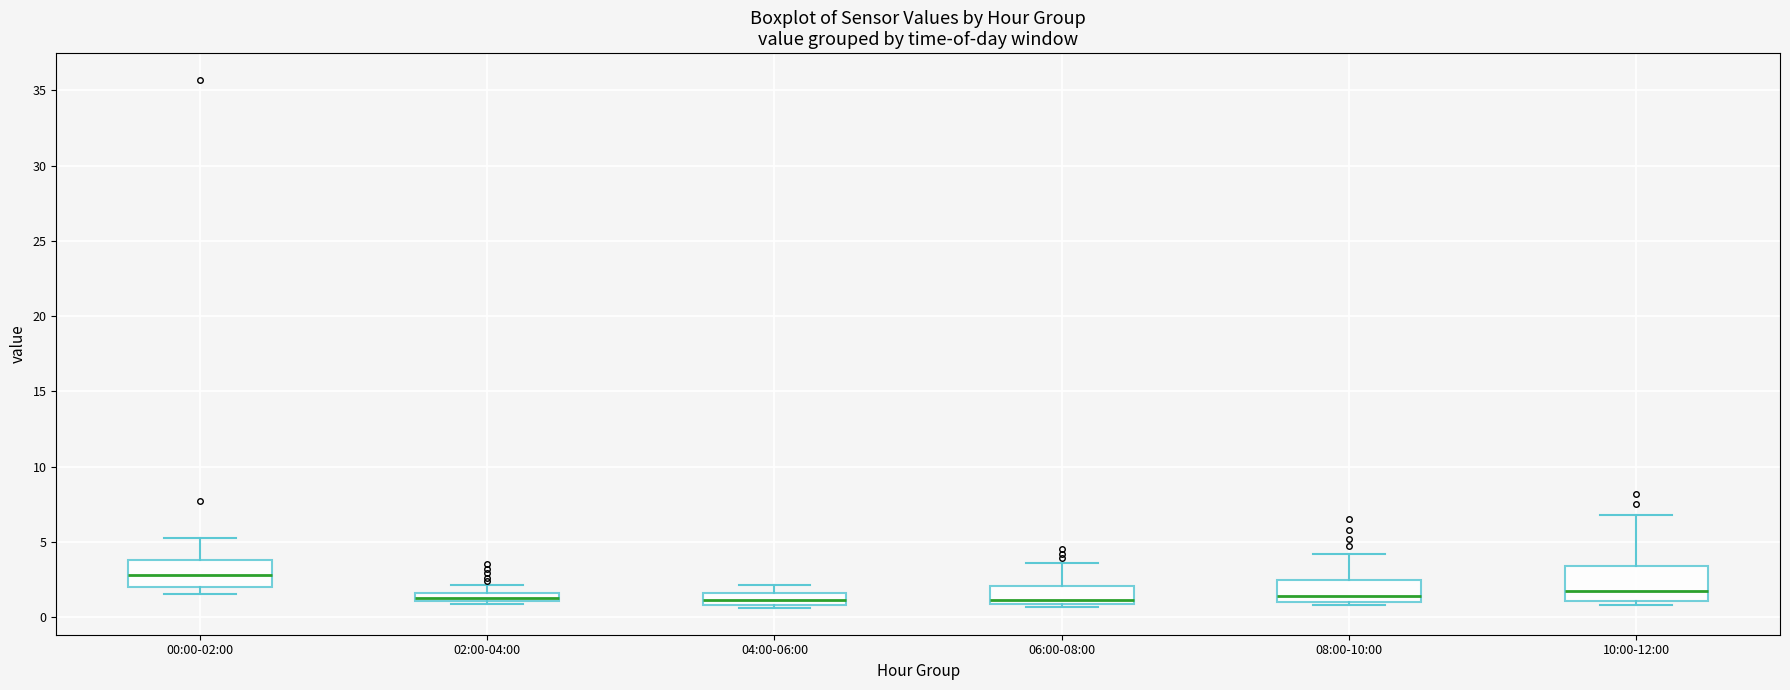

Where is the lower edge of the box for 06:00-08:00 on the y-axis? The values are not printed on the chart, so give them approximately, as read against the axis.

1.0